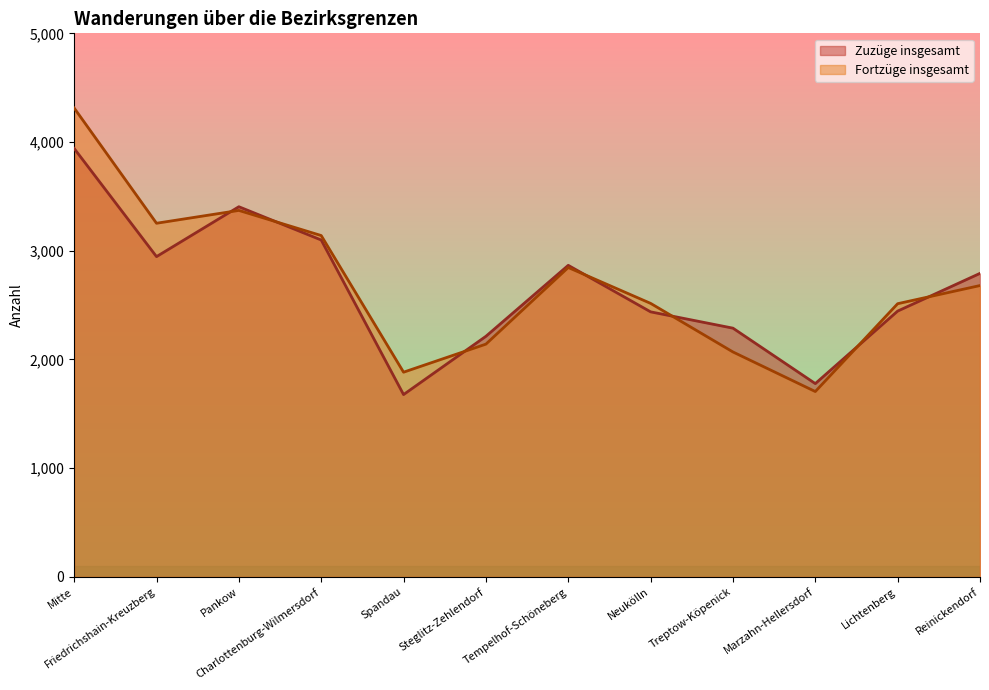

What is the spread (max minus min) of values at Reinickendorf?

112